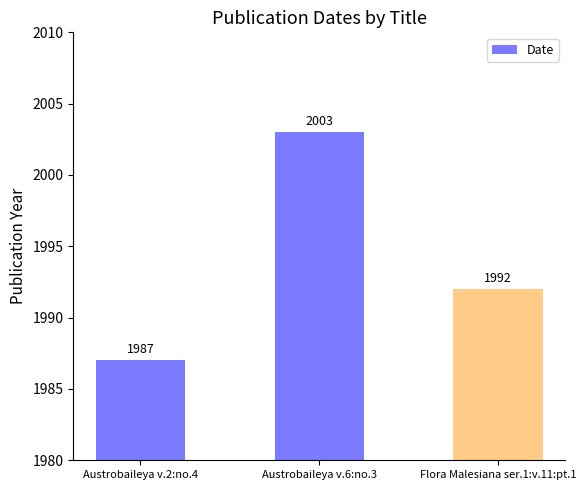

How many data points are less than 1992?

1